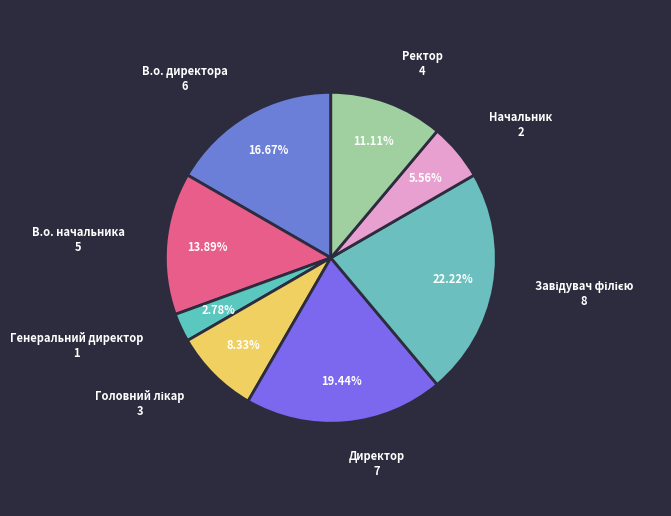

Combined, do Ректор and Начальник account for over 50%?

No